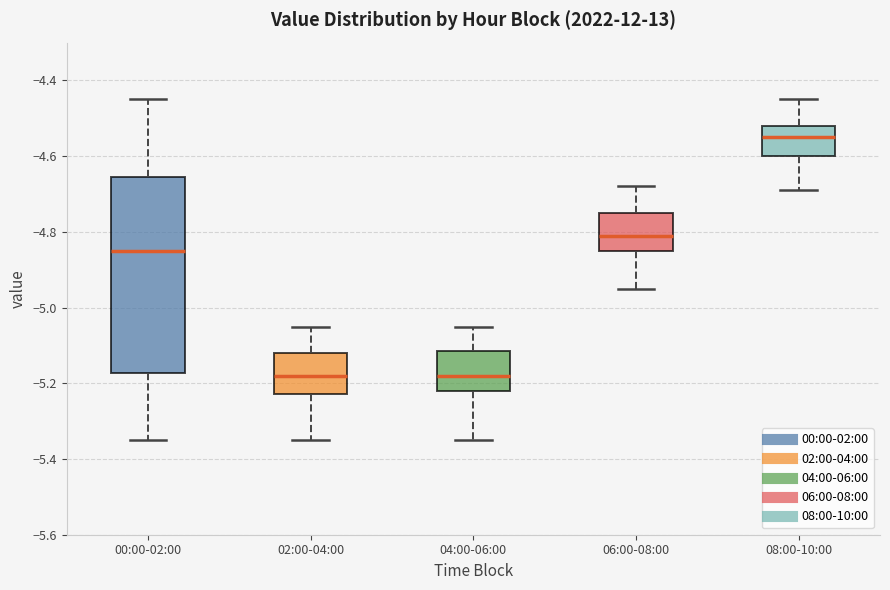

Where is the upper edge of the box for 04:00-06:00 on the y-axis? The values are not printed on the chart, so give them approximately, as read against the axis.

-5.12